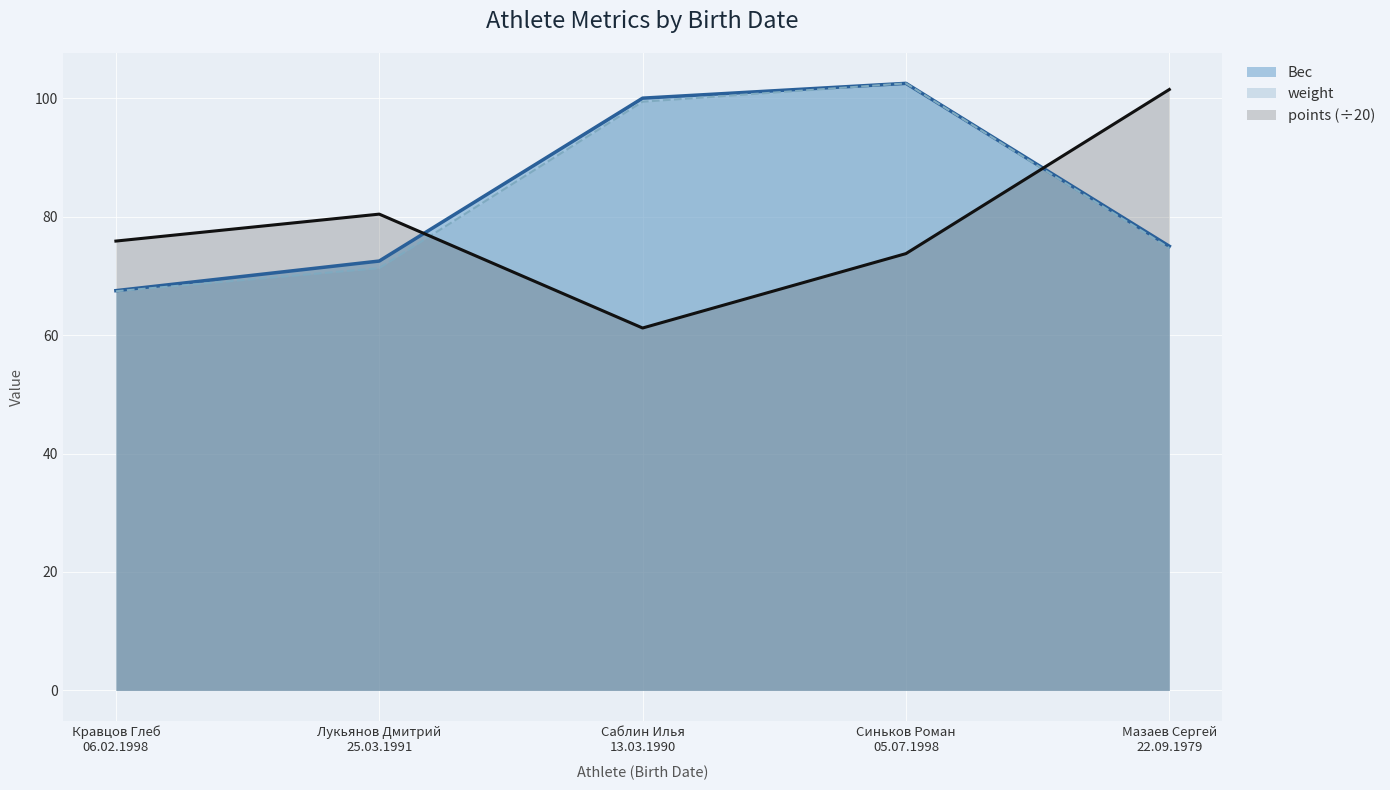

What is the sum of all points values?

392.7